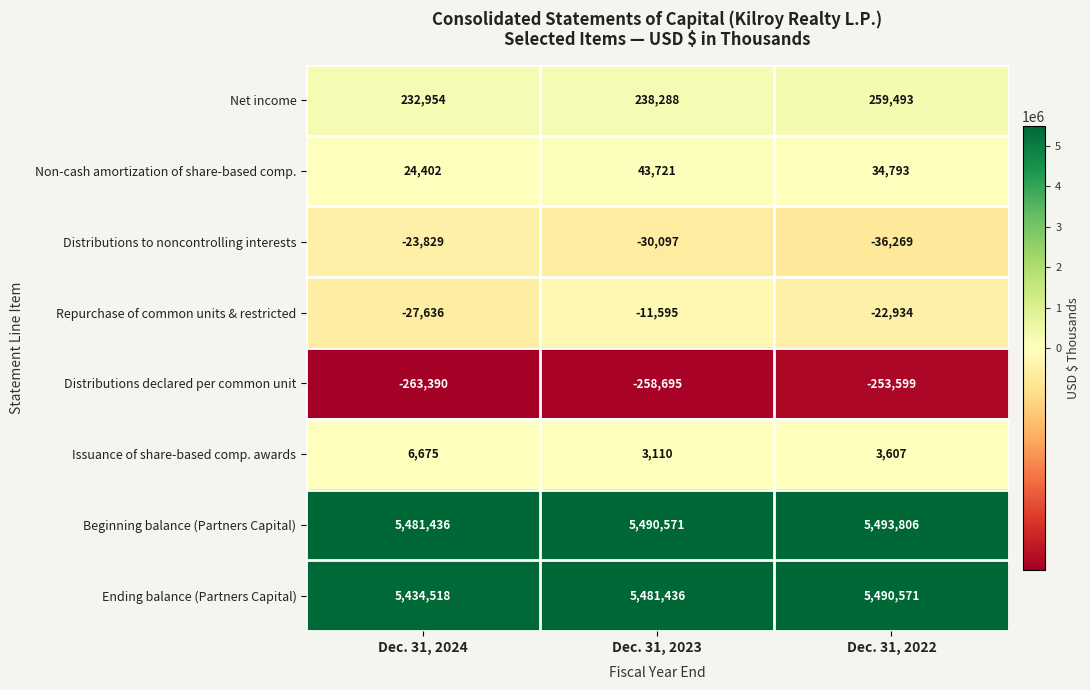

Reading left to right, transcribe all the data shown in this chart.

Net income: 232954	238288	259493
Non-cash amortization of share-based comp.: 24402	43721	34793
Distributions to noncontrolling interests: -23829	-30097	-36269
Repurchase of common units & restricted: -27636	-11595	-22934
Distributions declared per common unit: -263390	-258695	-253599
Issuance of share-based comp. awards: 6675	3110	3607
Beginning balance (Partners Capital): 5481436	5490571	5493806
Ending balance (Partners Capital): 5434518	5481436	5490571